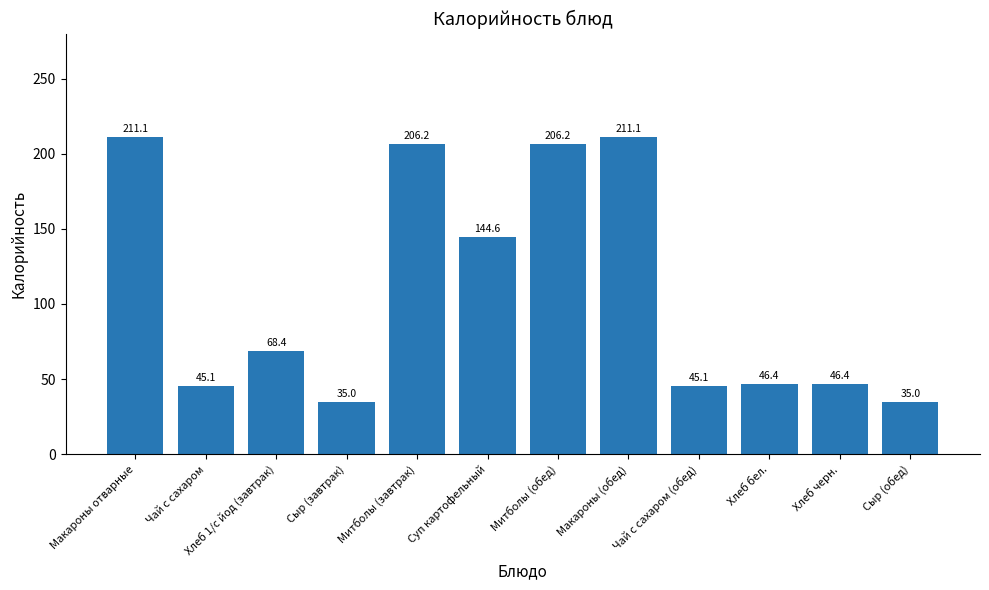

True or false: the data shows 45.1 at Чай с сахаром (обед).

True